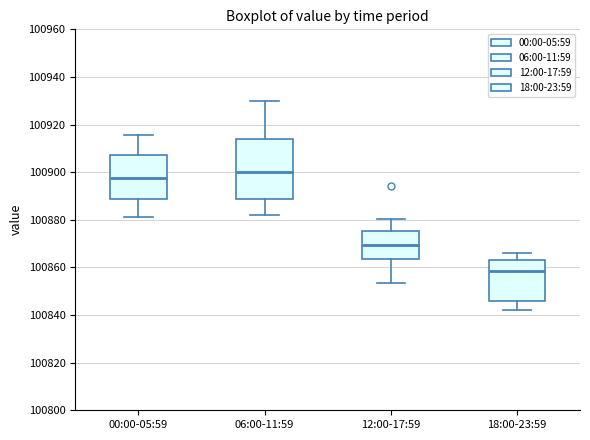

Which box has the highest median line?

06:00-11:59